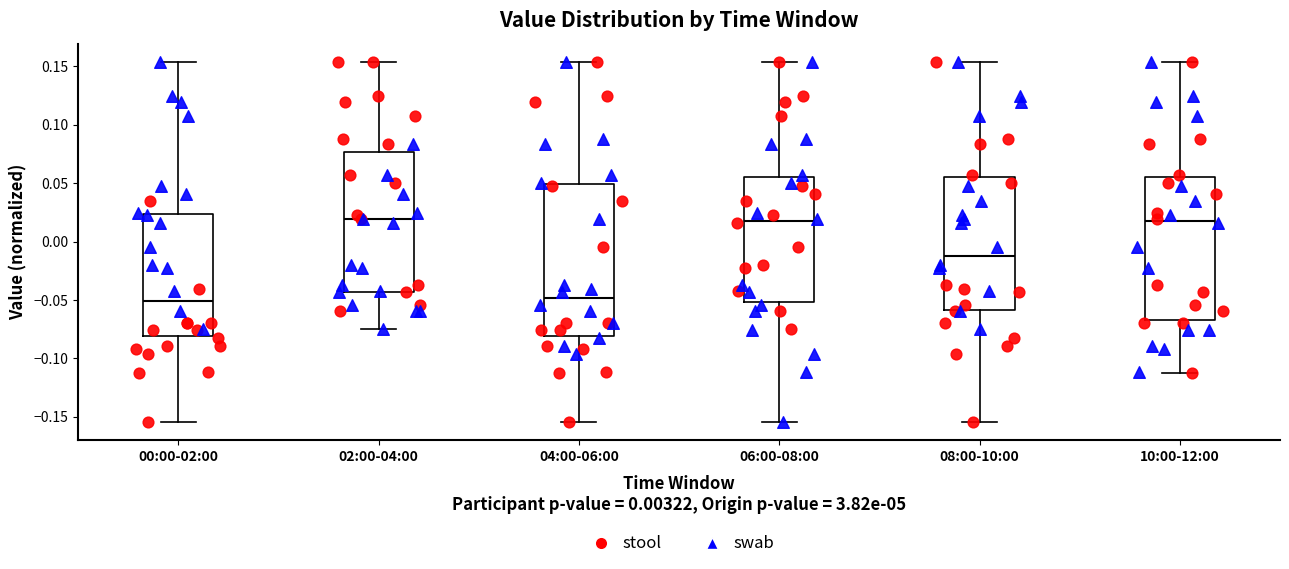

Reading left to right, transcribe this box plot: for each box, give where its median line is, the range the box spans, and where its two whiskers end, as read against the y-axis. The values are not printed on the chart, so give them approximately, as read against the axis.

00:00-02:00: median -0.050, box -0.080 to 0.025, whiskers -0.155 to 0.155
02:00-04:00: median 0.020, box -0.045 to 0.075, whiskers -0.075 to 0.155
04:00-06:00: median -0.050, box -0.080 to 0.050, whiskers -0.155 to 0.155
06:00-08:00: median 0.020, box -0.050 to 0.055, whiskers -0.155 to 0.155
08:00-10:00: median -0.010, box -0.060 to 0.055, whiskers -0.155 to 0.155
10:00-12:00: median 0.020, box -0.065 to 0.055, whiskers -0.110 to 0.155